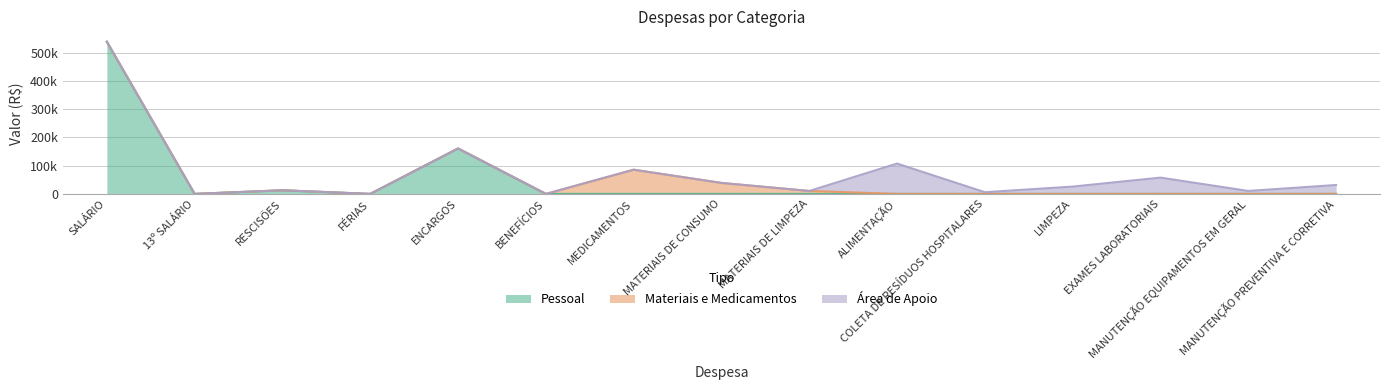

What is the label of the 13th point from the right?

RESCISÕES